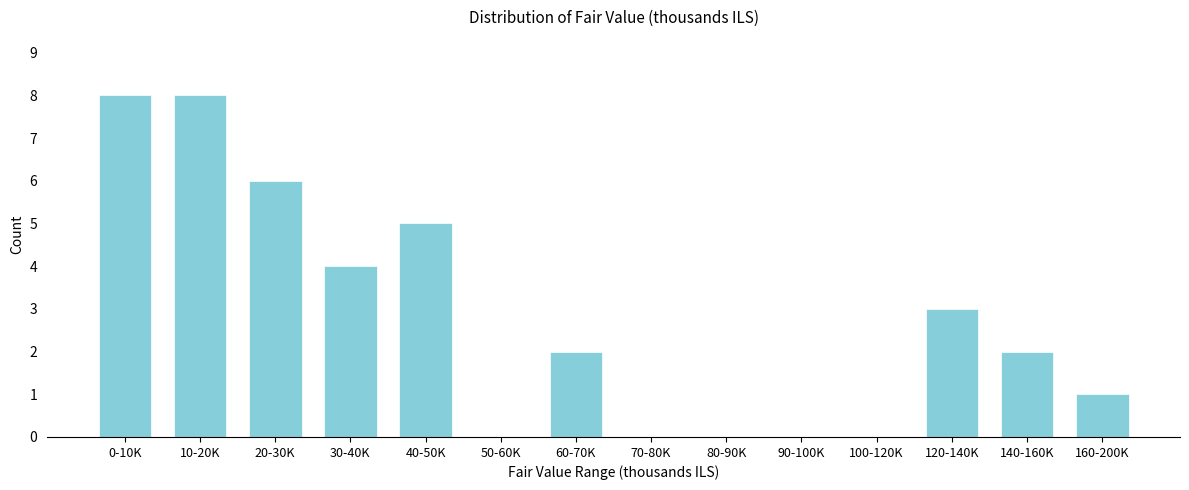

Reading left to right, extract all data points from this chart.

0-10K=8	10-20K=8	20-30K=6	30-40K=4	40-50K=5	50-60K=0	60-70K=2	70-80K=0	80-90K=0	90-100K=0	100-120K=0	120-140K=3	140-160K=2	160-200K=1